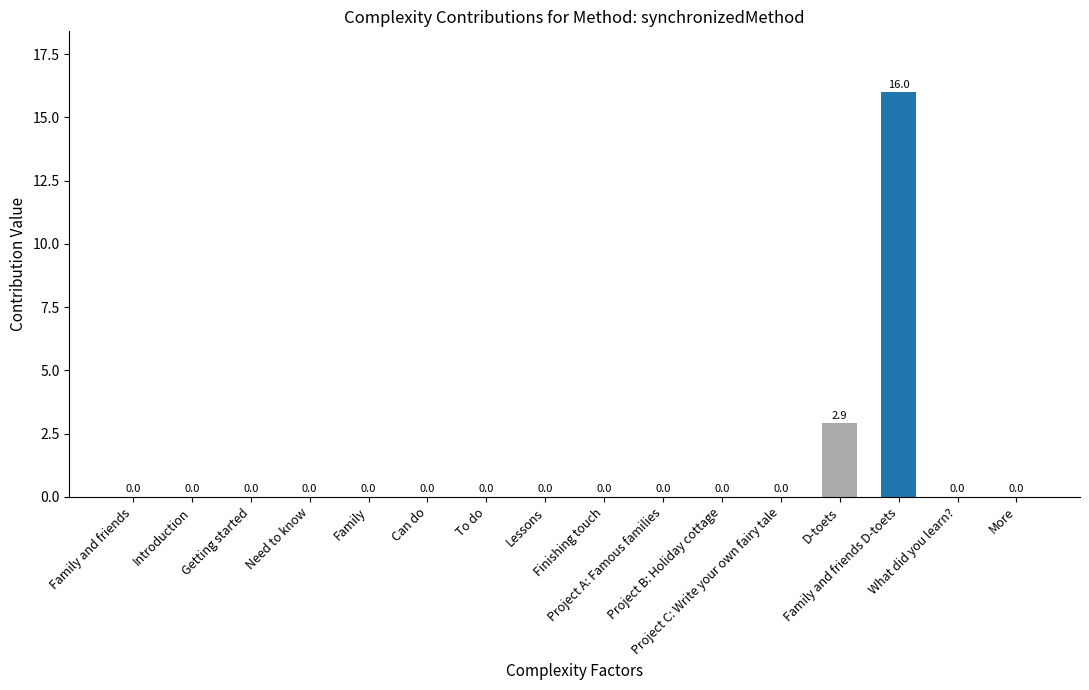

Are the bars grouped side by side (vs. stacked)?

No